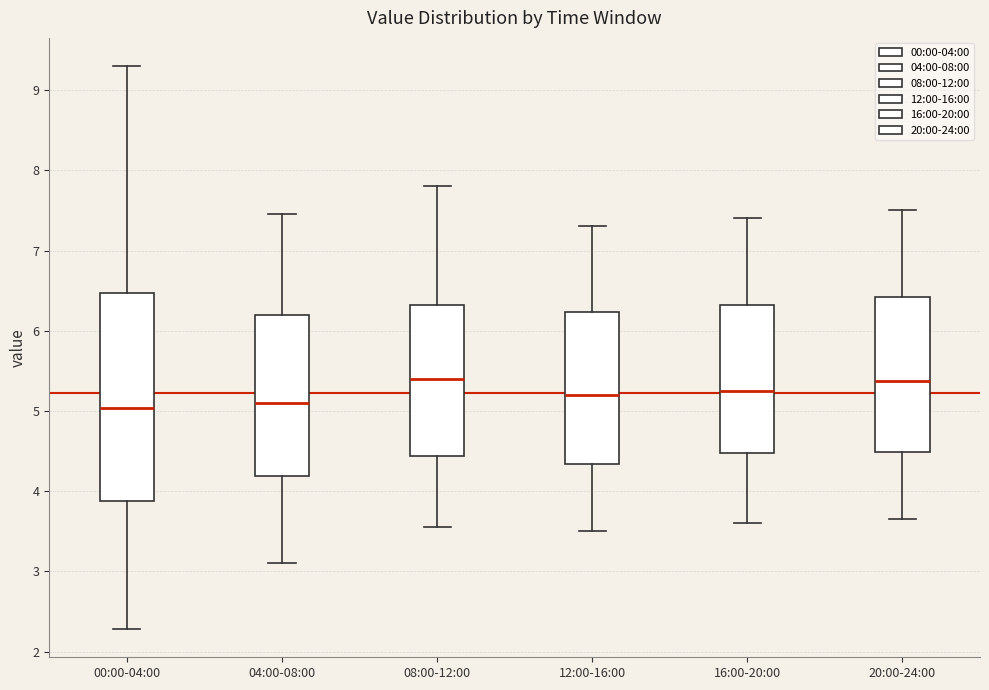

Comparing the boxes themselves (not the whiskers), which one is the tallest?

00:00-04:00